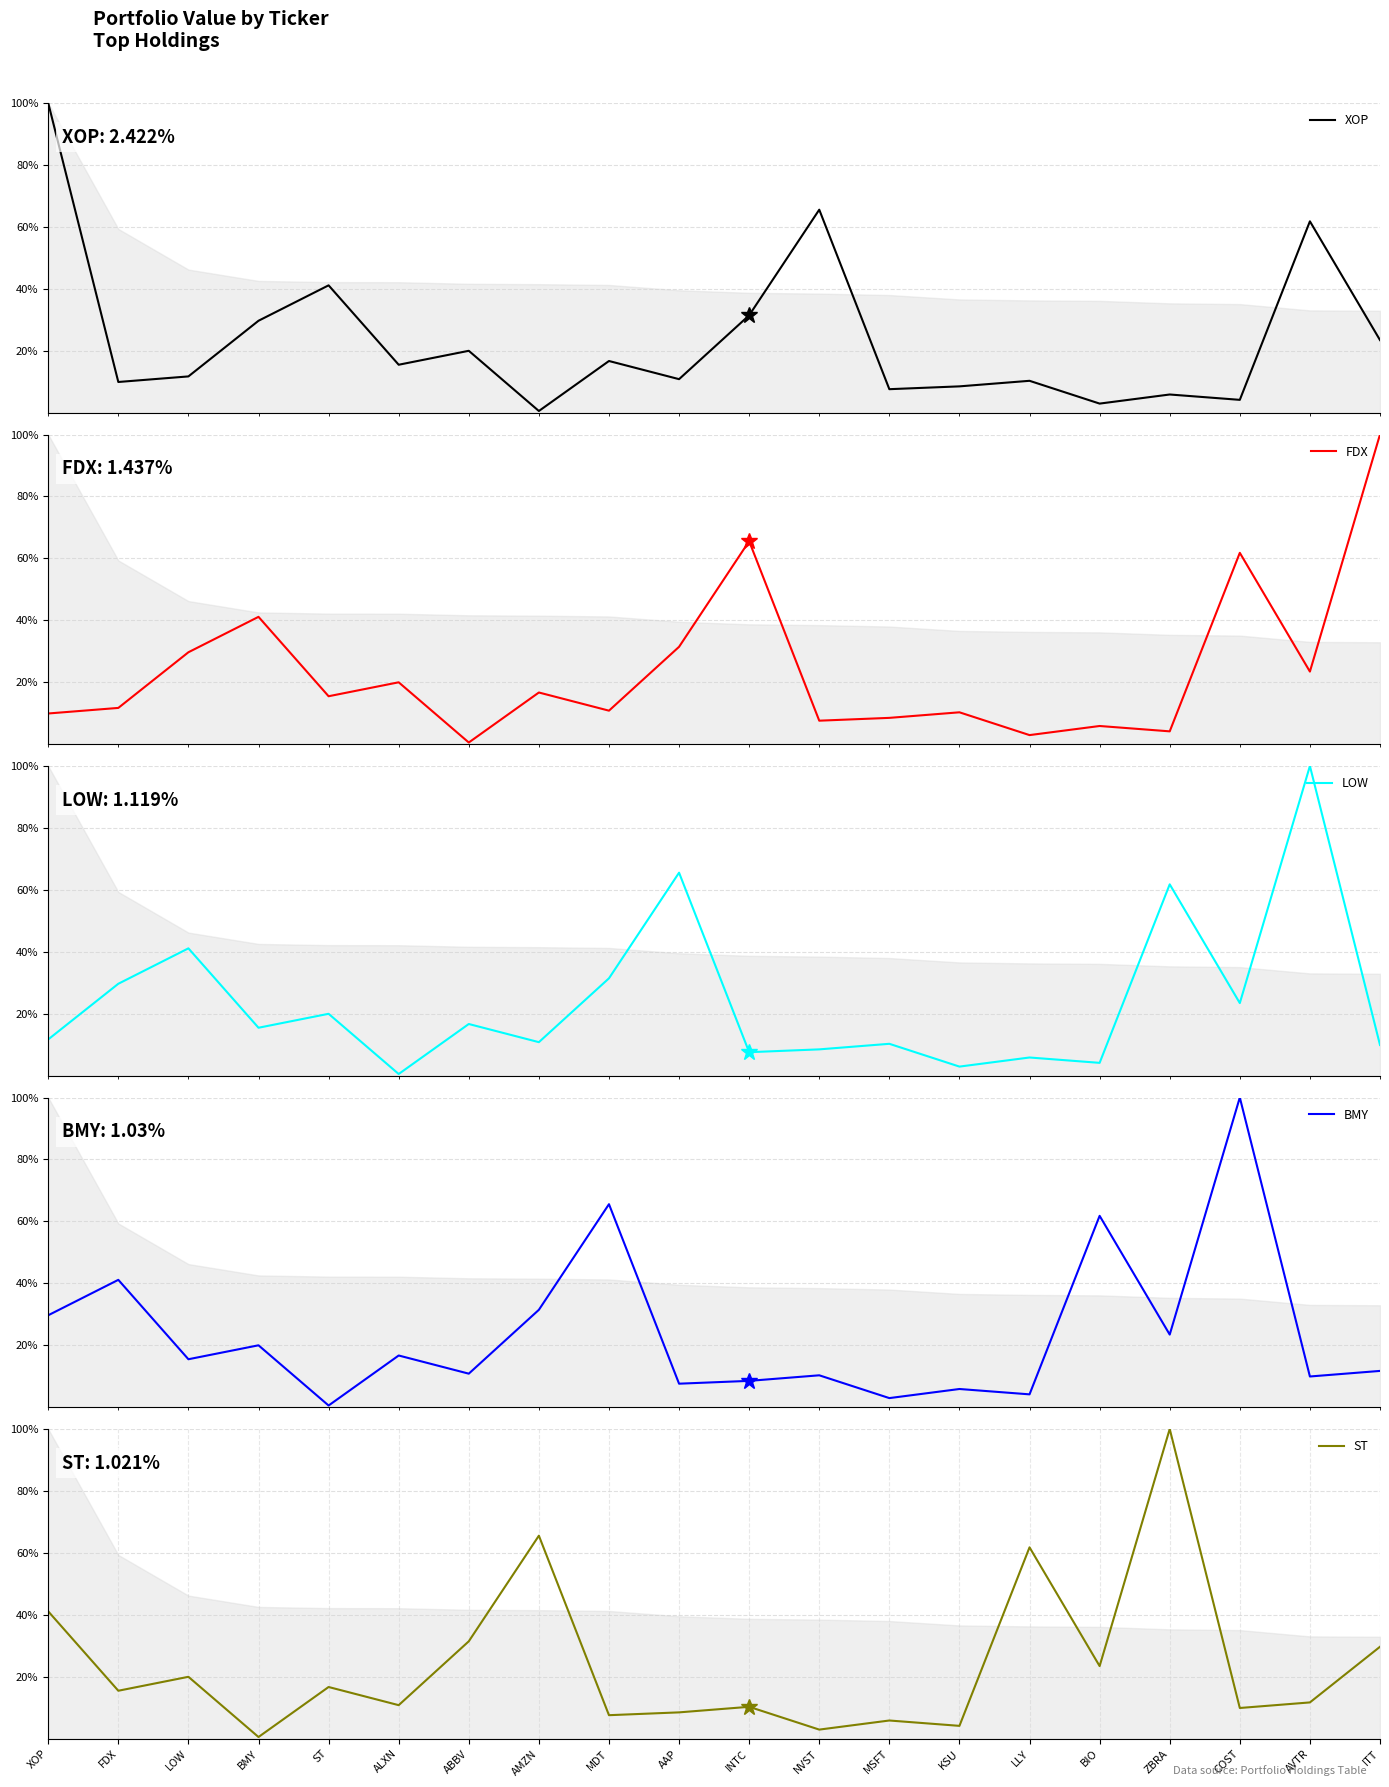

What are all the series names shown in the legend?

XOP, FDX, LOW, BMY, ST